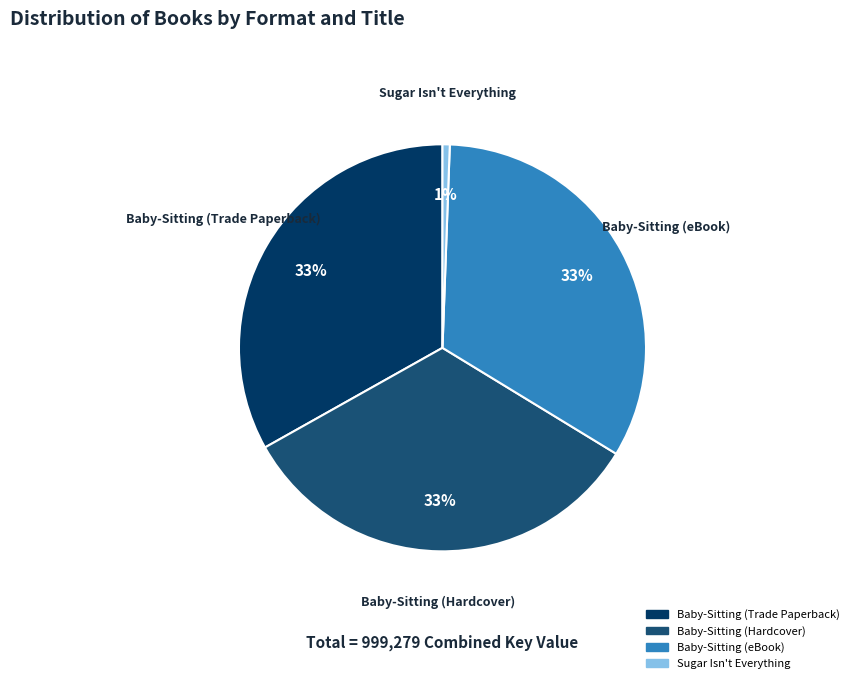

To the nearest percent, what is the combined percentage of Baby-Sitting (eBook) and Baby-Sitting (Trade Paperback)?

66%